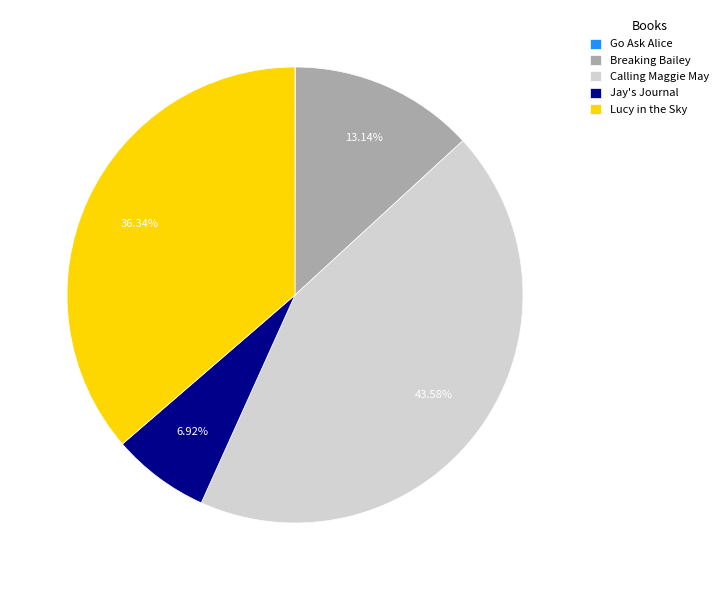

Does Lucy in the Sky account for over 50% of the chart?

No